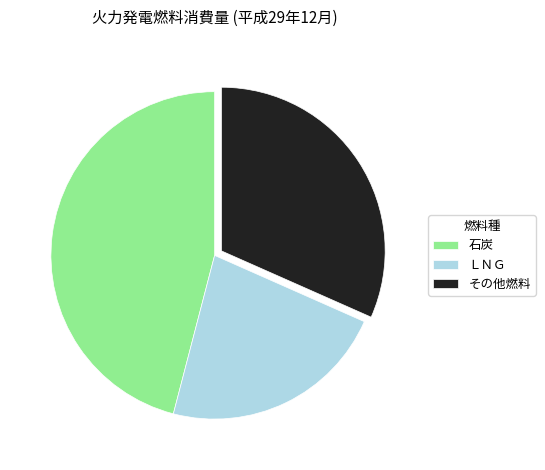

How many segments does this pie chart have?

3